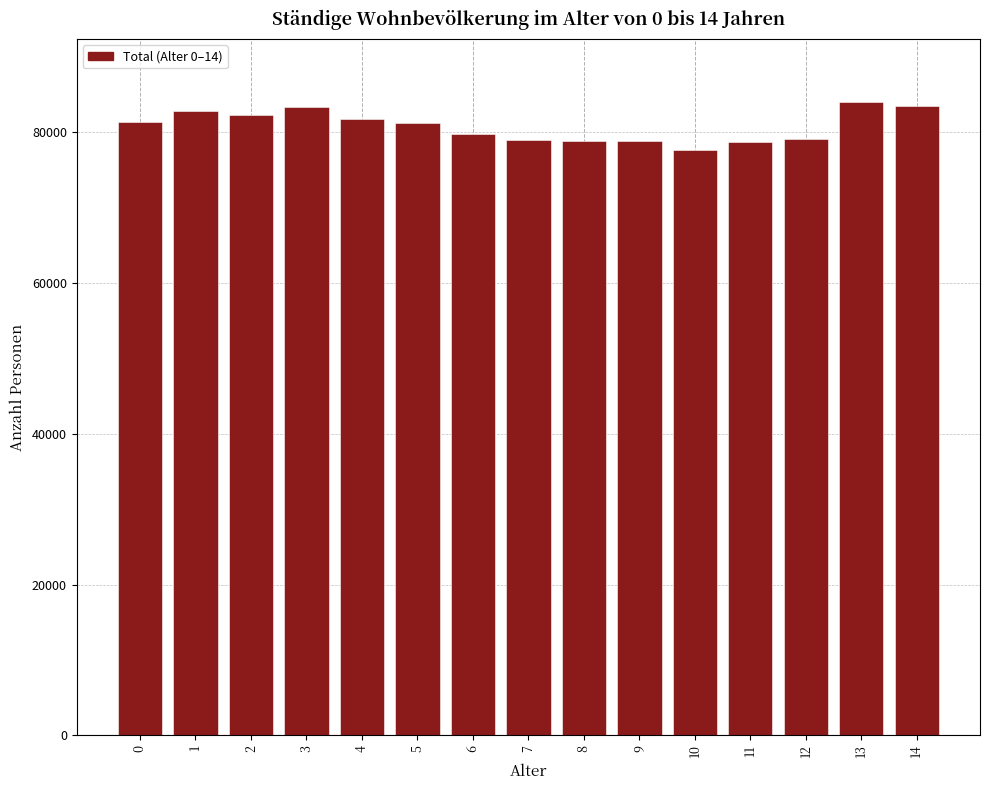

Which has a higher value, 14 or 11?

14